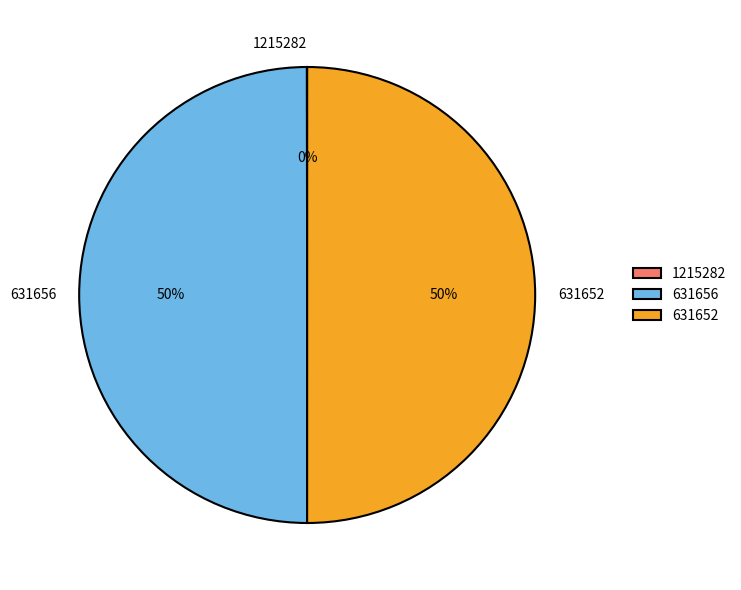

To the nearest percent, what percentage of the pie is 631656?

50%